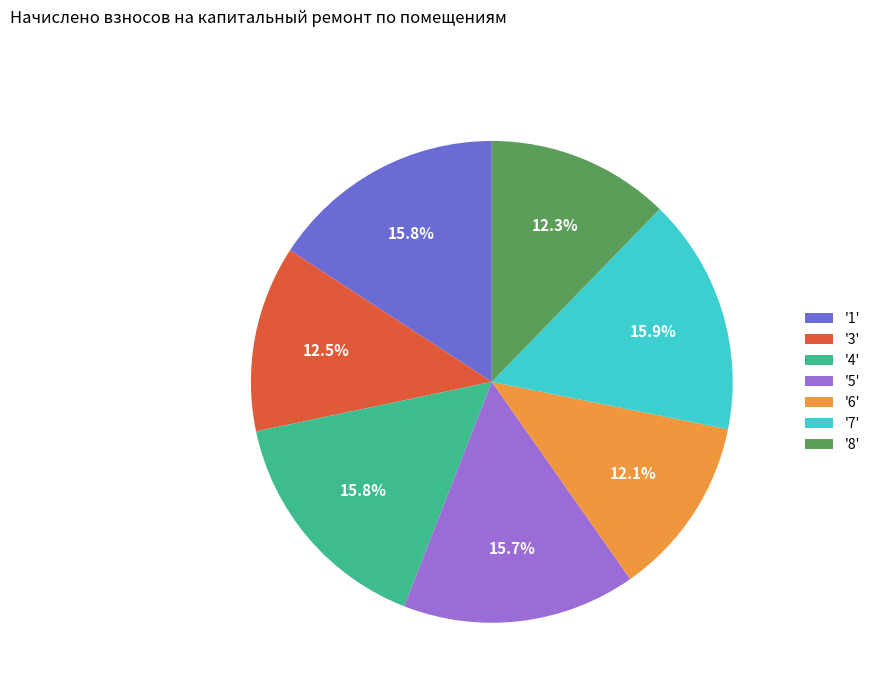

Does any single category account for the majority?

No